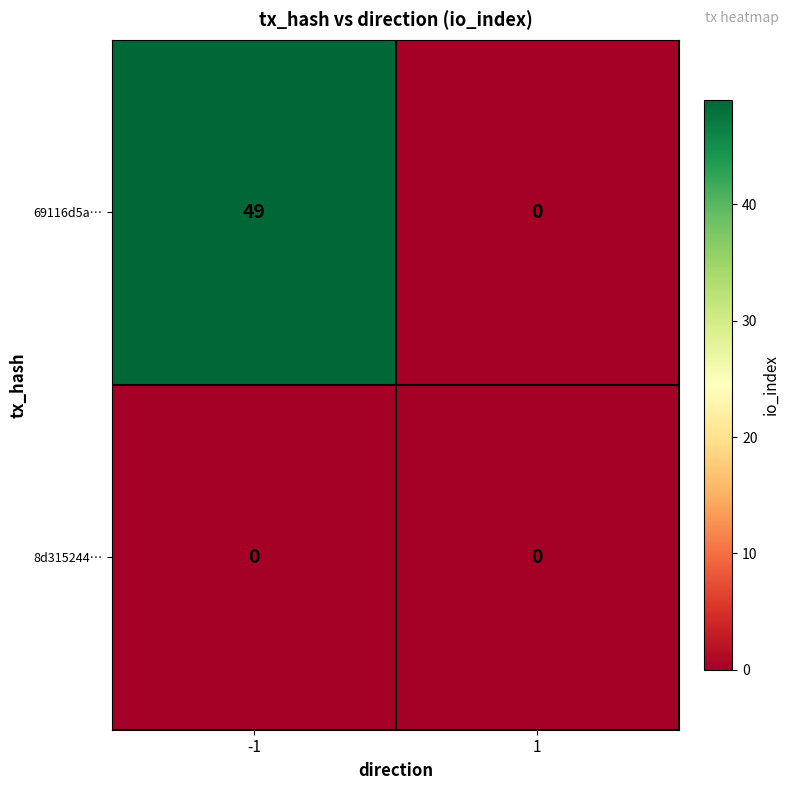

Reading right to left, extract all data points from this chart.

69116d5a…: 0	49
8d315244…: 0	0